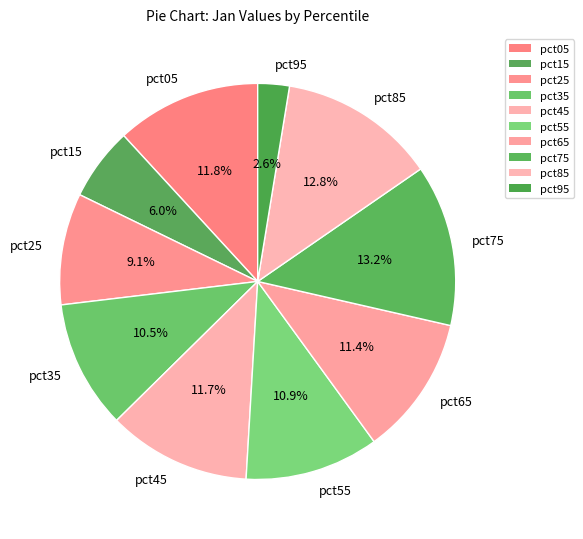

Count the number of slices in the pie.

10